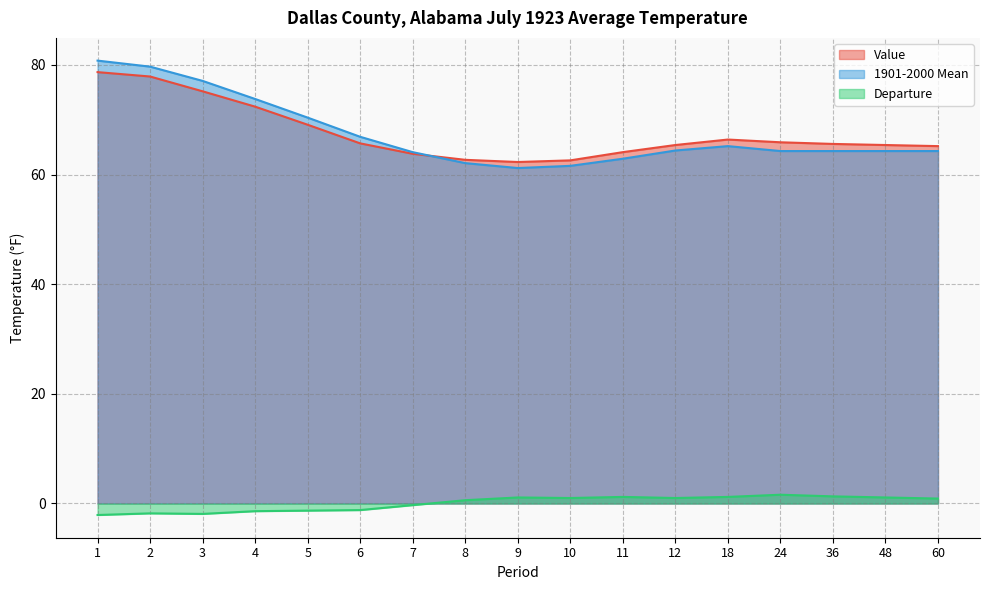

What is the lowest value of the Departure series?

-2.1